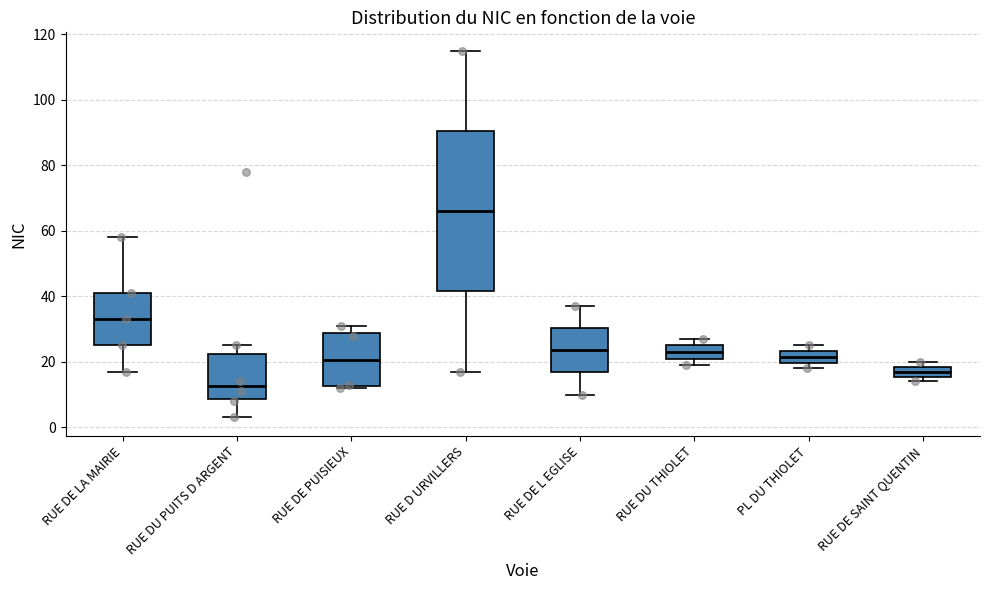

Which box has the highest median line?

RUE D URVILLERS